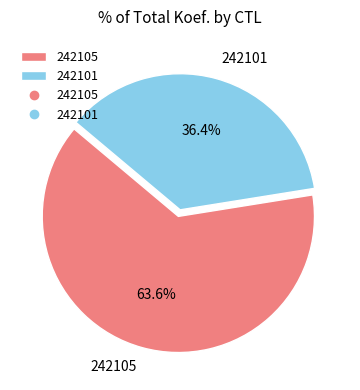

To the nearest percent, what percentage of the pie is 242101?

36%